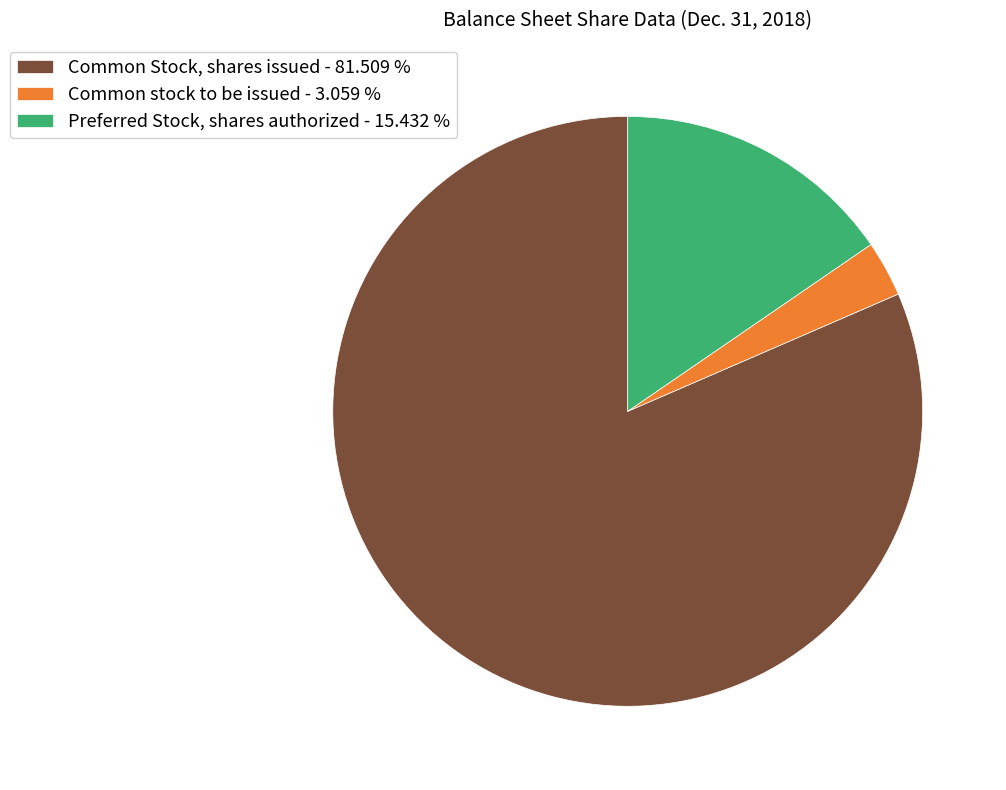

Between Common stock to be issued - 3.059 % and Preferred Stock, shares authorized - 15.432 %, which is larger?

Preferred Stock, shares authorized - 15.432 %